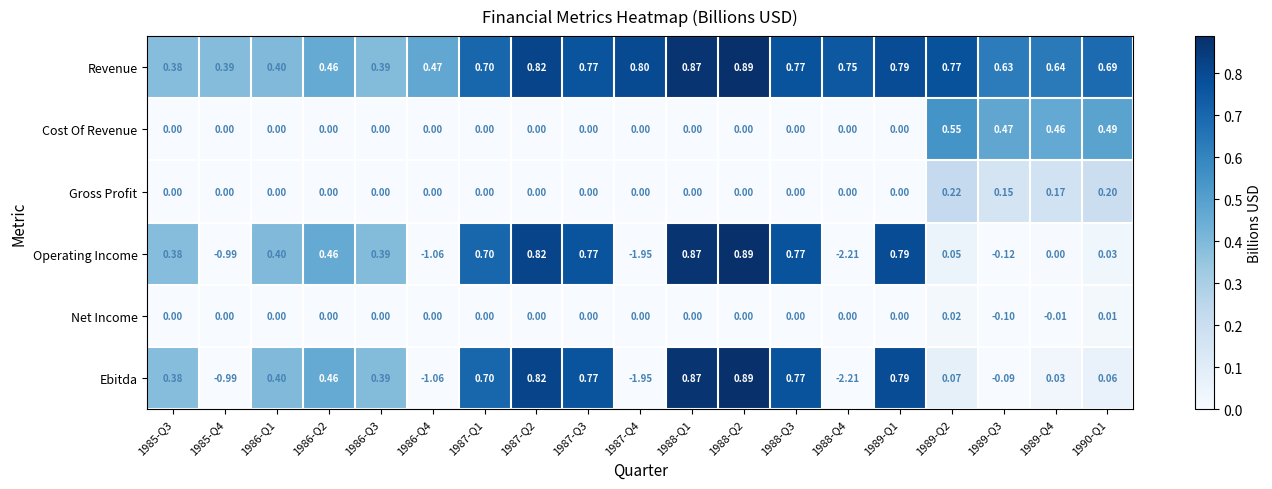

At 1989-Q2, list the series in order from smallest to largest.

Net Income, Operating Income, Ebitda, Gross Profit, Cost Of Revenue, Revenue